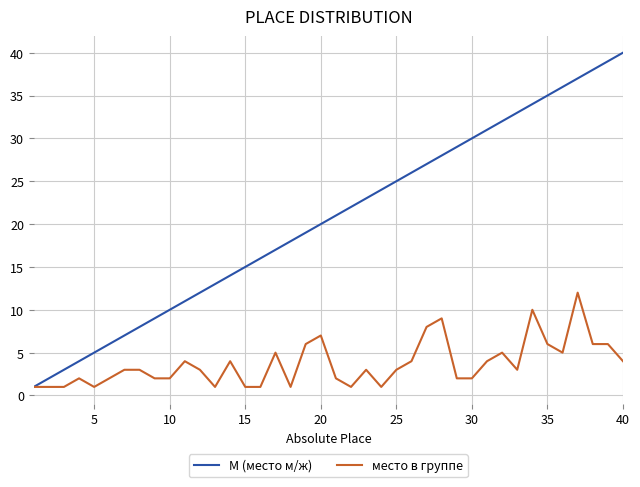

What is the sum of all М (место м/ж) values?

820